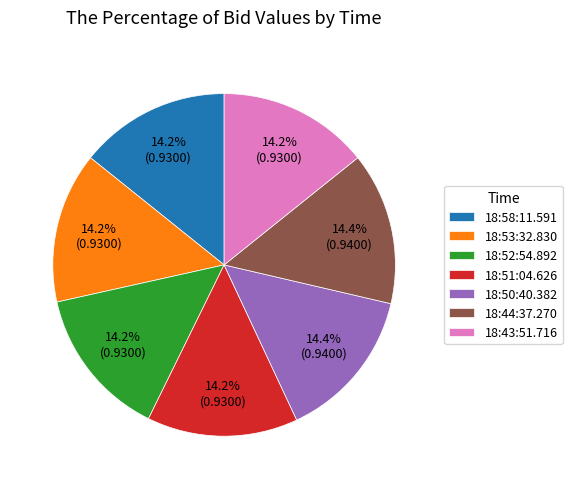

How many segments does this pie chart have?

7